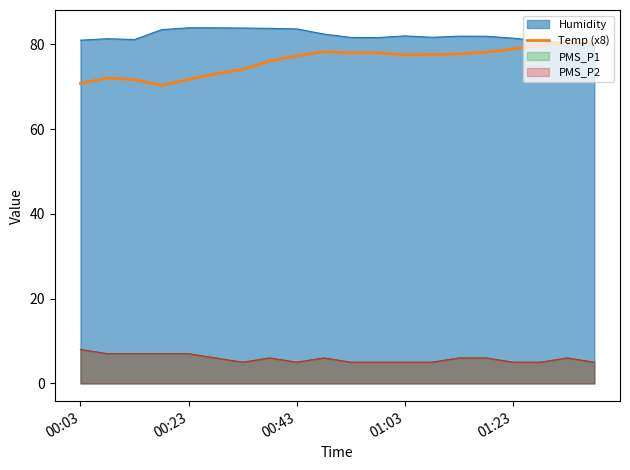

How many data points are less than 77?

8